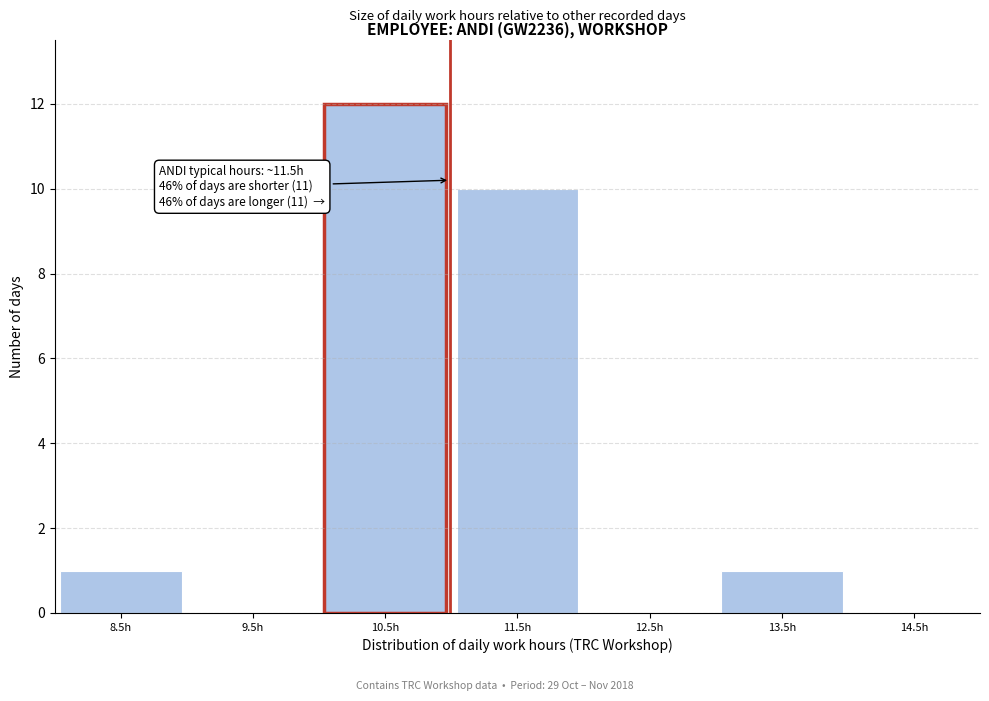

Reading left to right, transcribe all the data shown in this chart.

8.5h=1	9.5h=0	10.5h=12	11.5h=10	12.5h=0	13.5h=1	14.5h=0